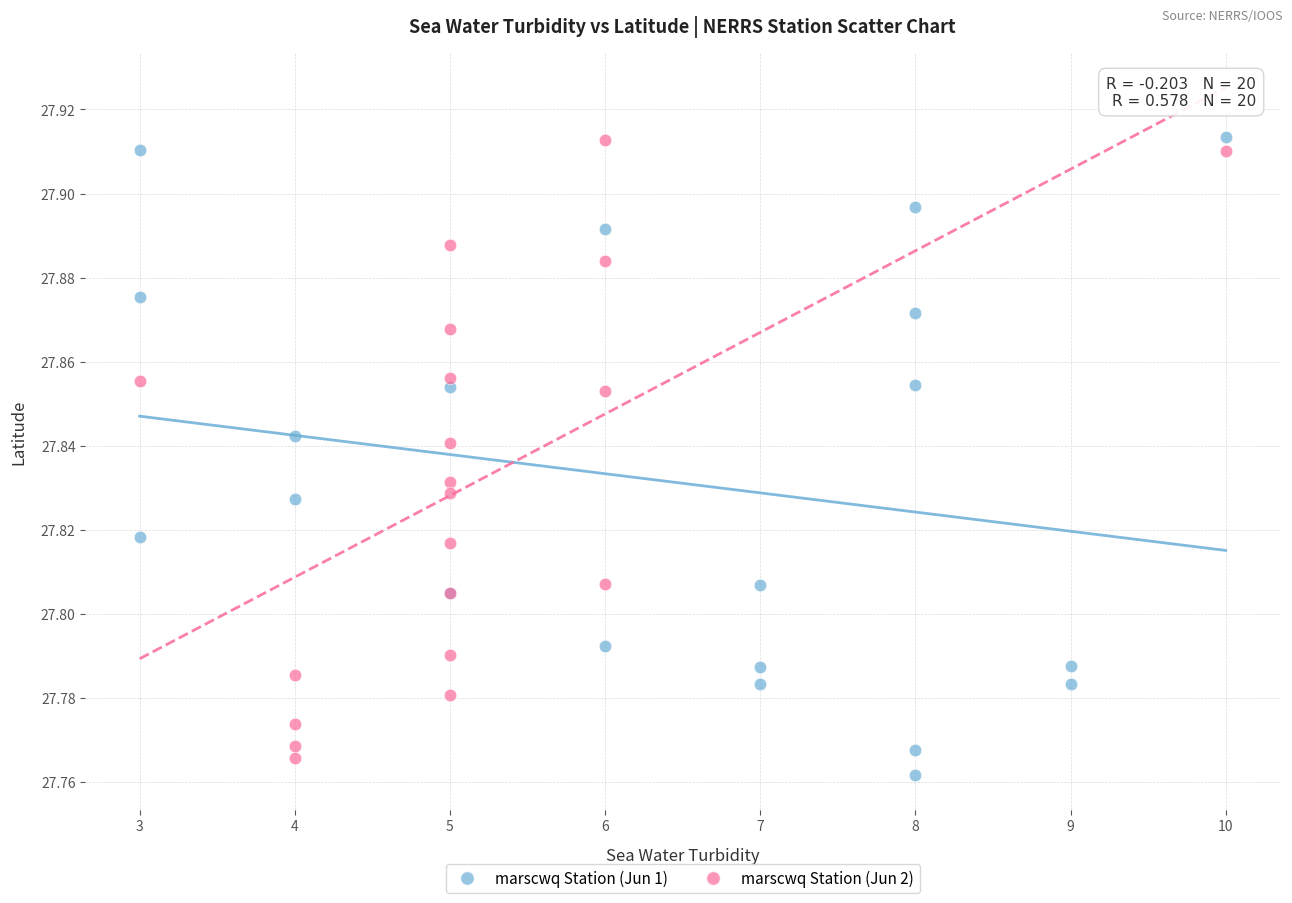

Which series contains the lowest Y value?

marscwq Station (Jun 1)